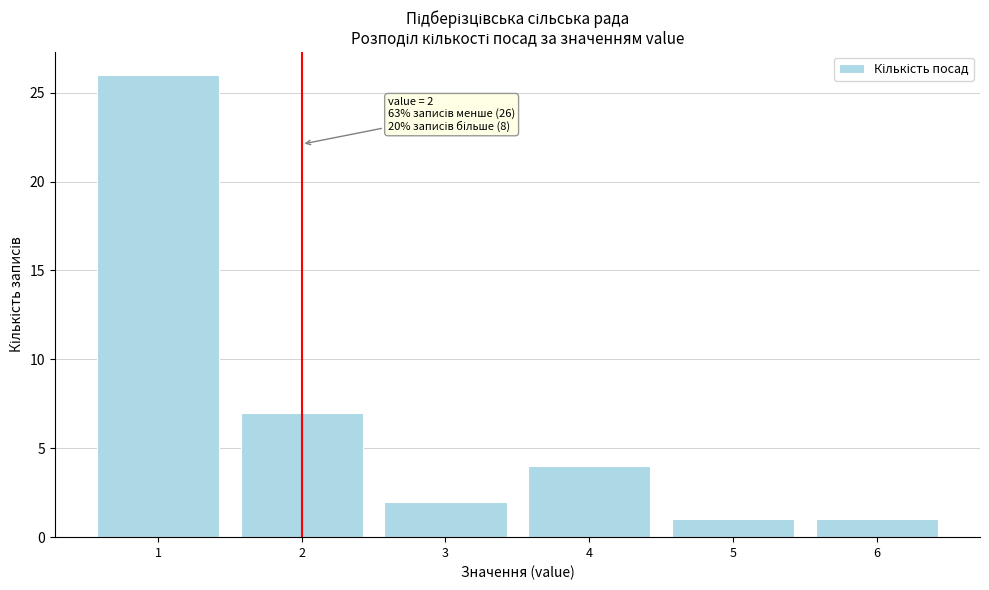

Which range on the x-axis has the tallest bar?

0.5 to 1.5